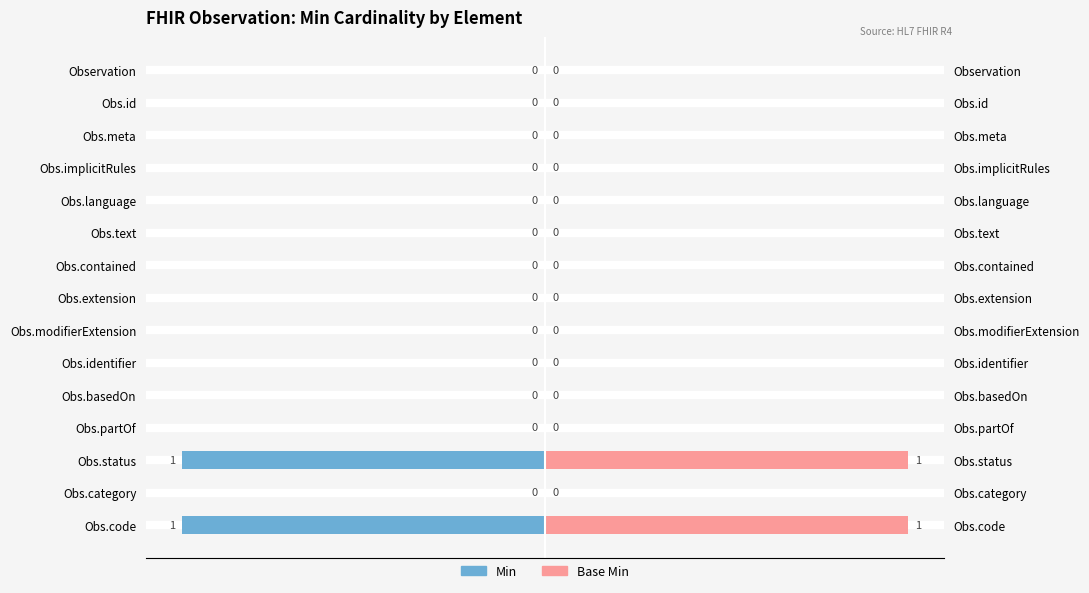

At how many categories does at least one series exceed -1?

15